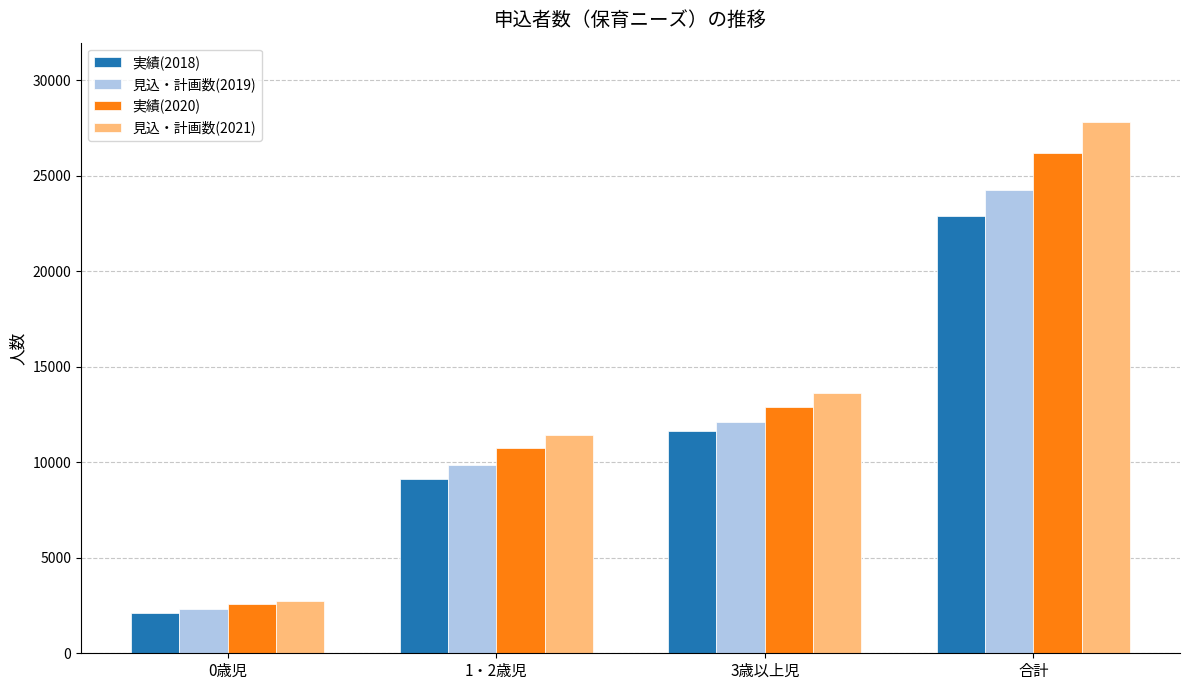

What is the sum of the 実績(2018) values at 0歳児 and 1・2歳児?

11258